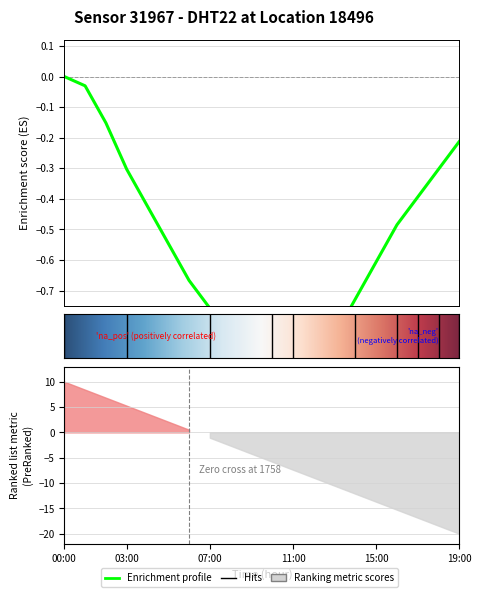

Which label corresponds to the smallest value in the chart?

11:00